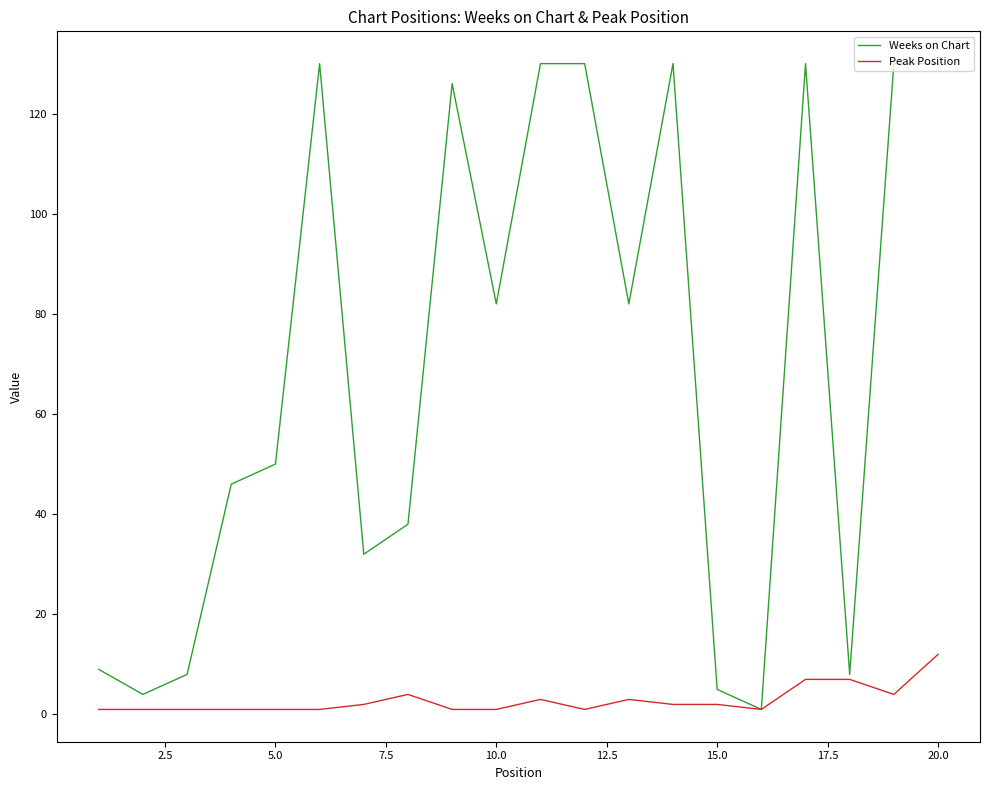

What is the maximum value shown in the chart?

130